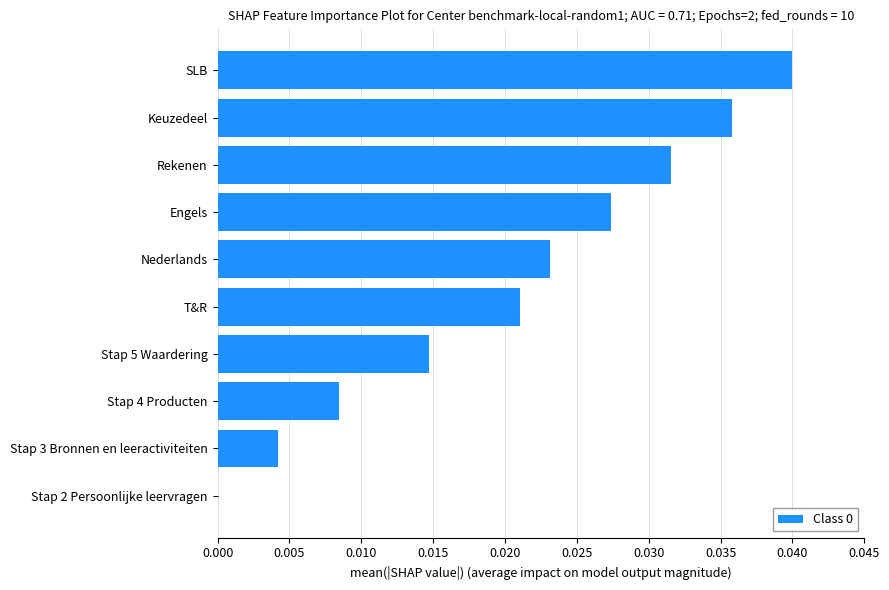

How many categories are shown in the chart?

10